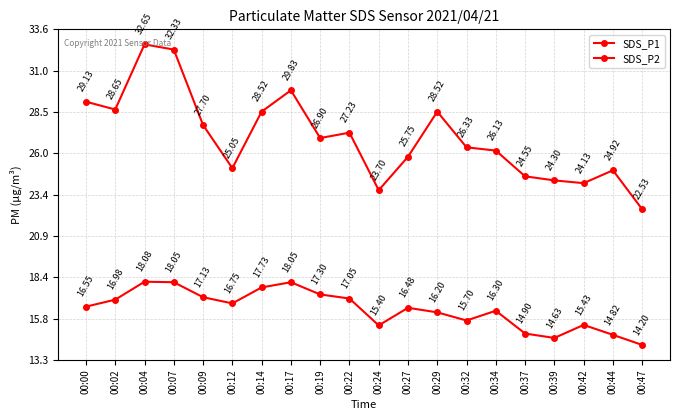

How many interior local valleys does the SDS_P1 series have?

5